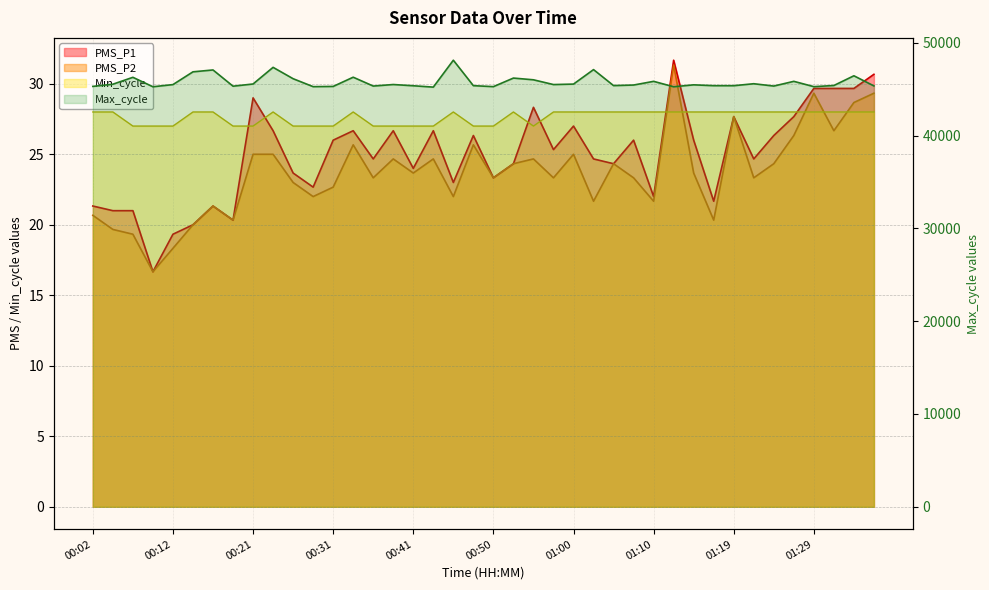

True or false: PMS_P2 and Max_cycle cross at least once.

False